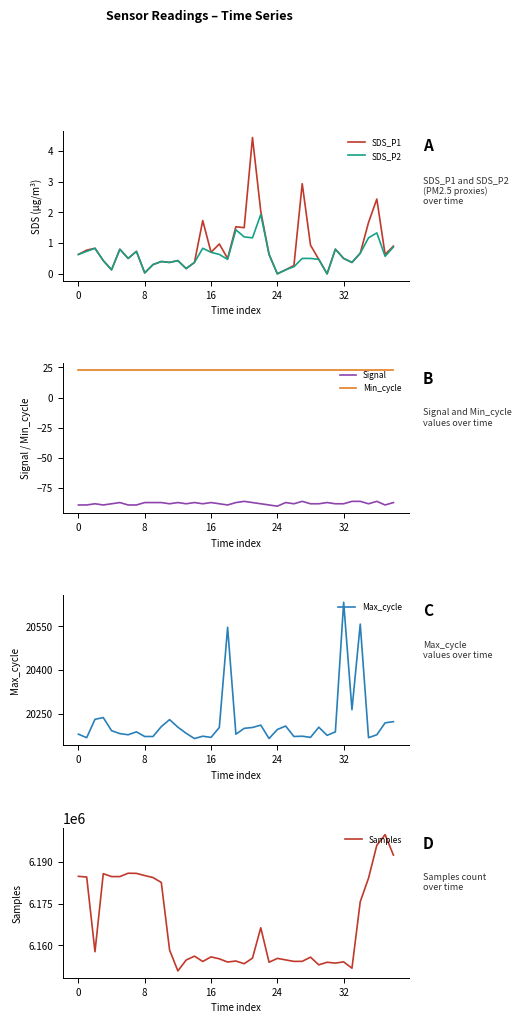

What is the maximum value for SDS_P1?

4.4